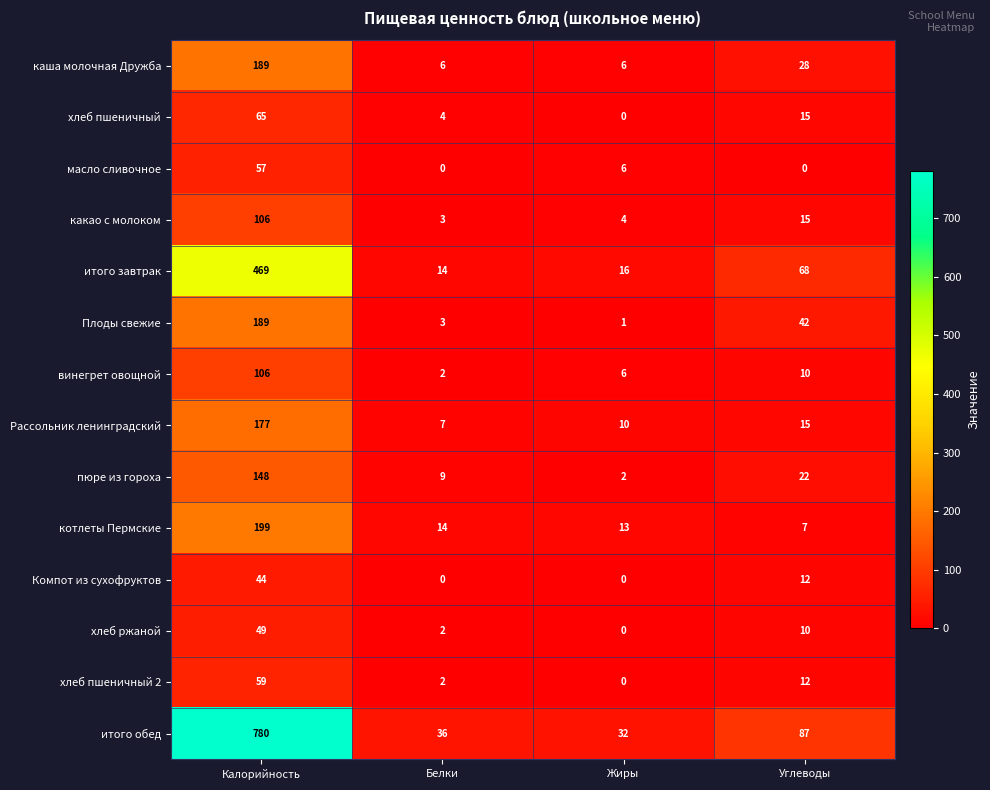

At which label is каша молочная Дружба closest to 97?

Углеводы